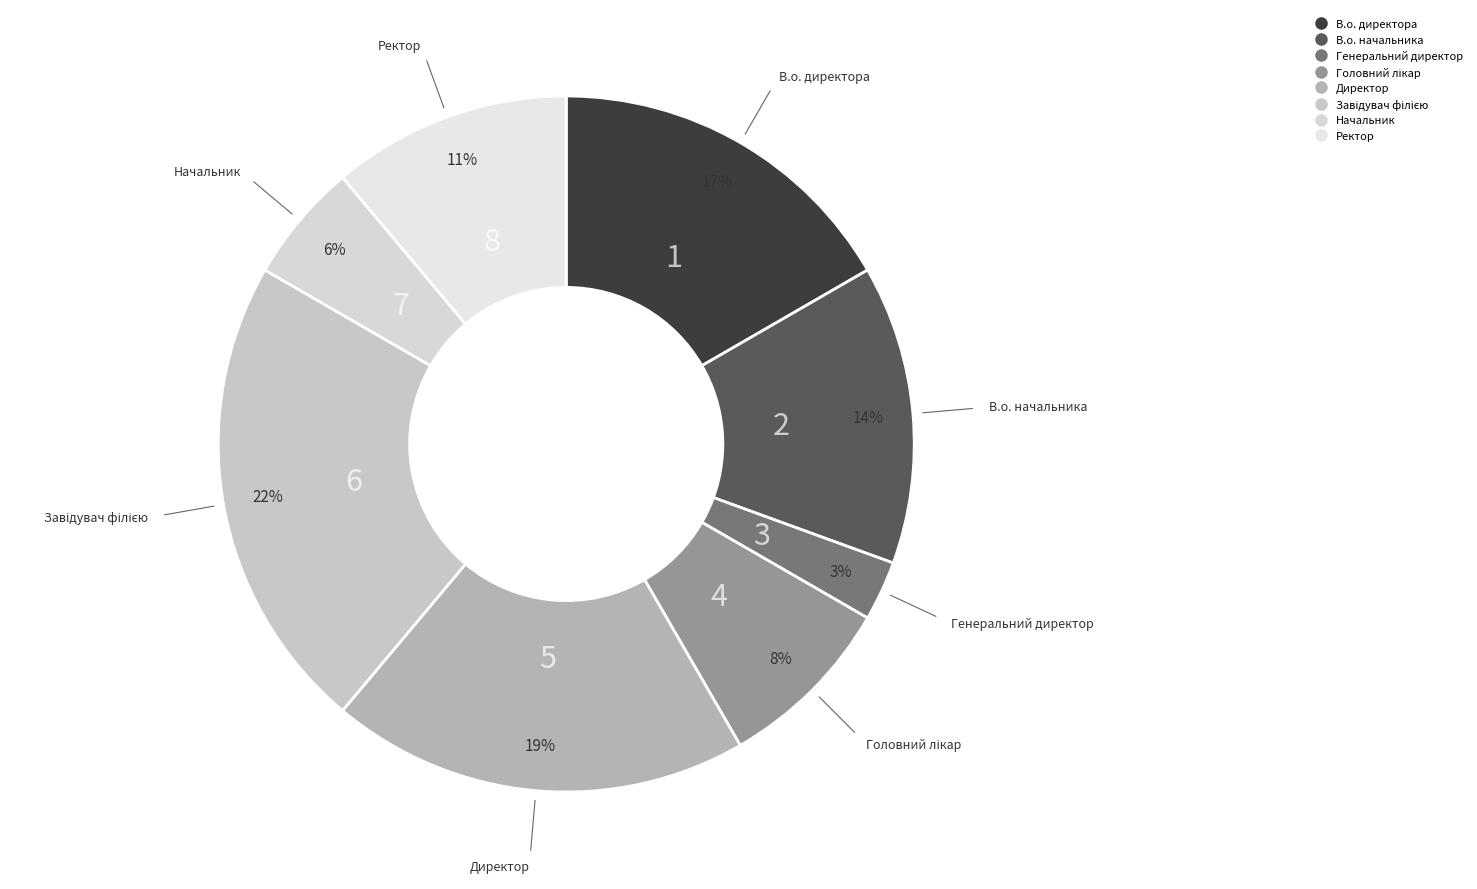

To the nearest percent, what percentage of the pie is Директор?

19%